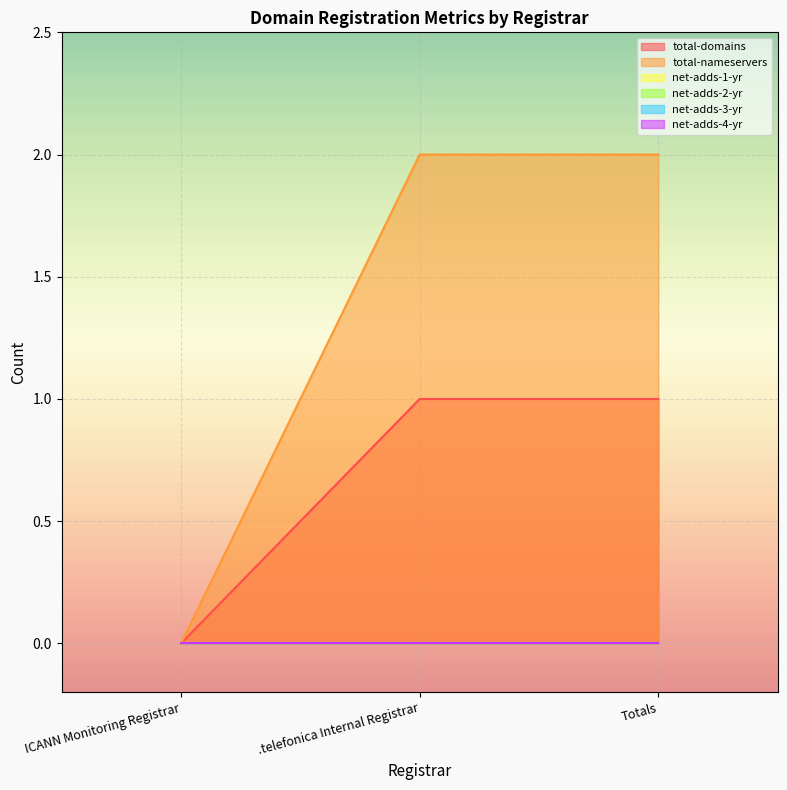

Is it true that net-adds-2-yr equals 0 at .telefonica Internal Registrar?

True